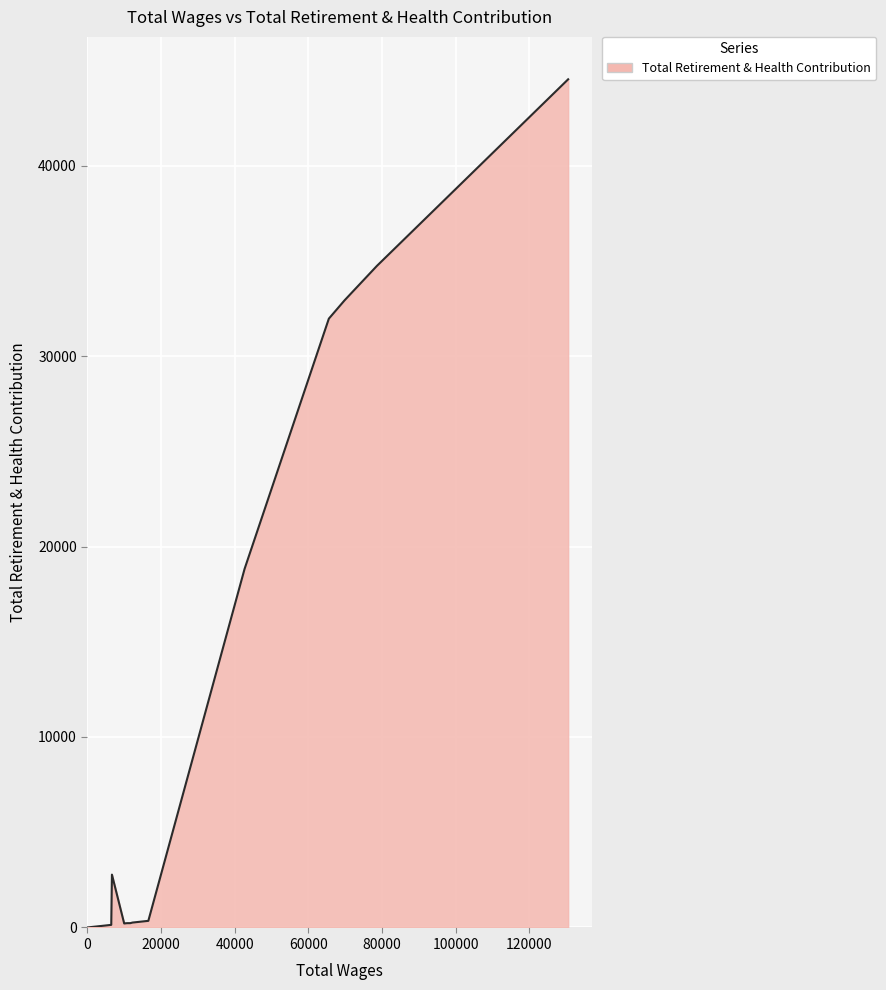

Count the number of data series in this chart.

1